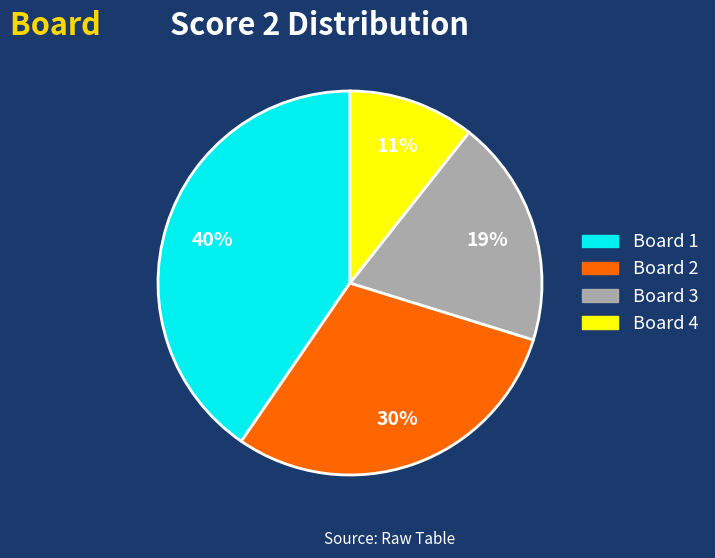

To the nearest percent, what is the average slice percentage?

25%